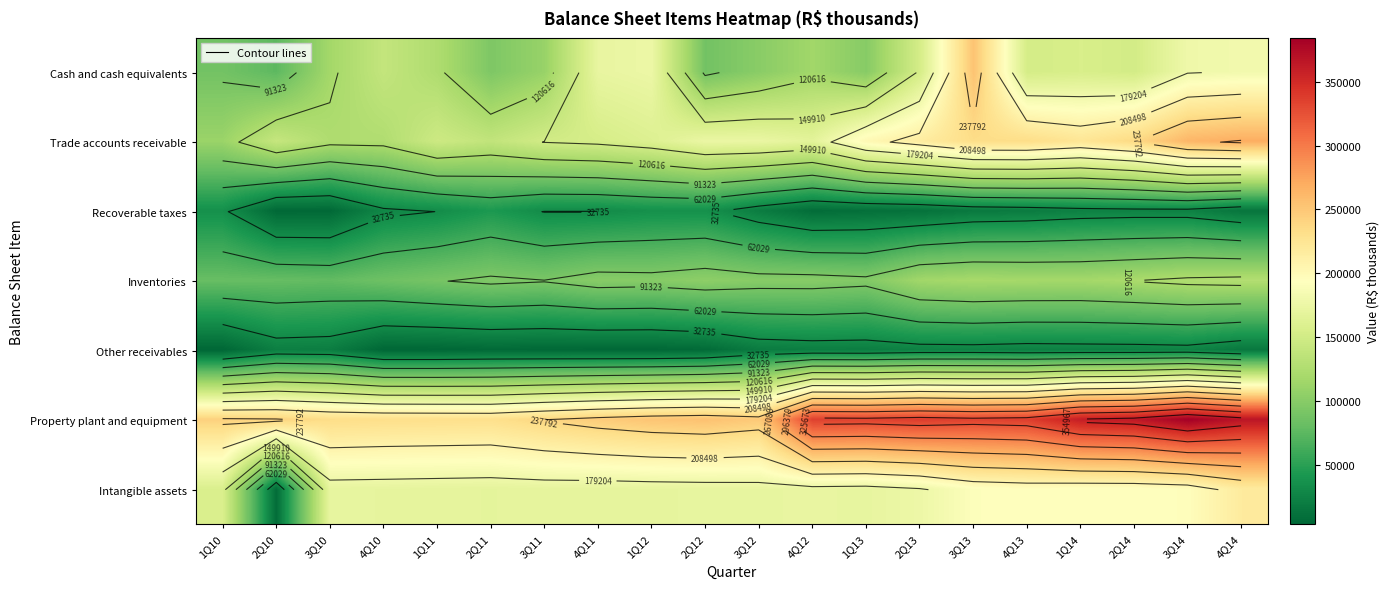

Count the number of categories in the chart.

20